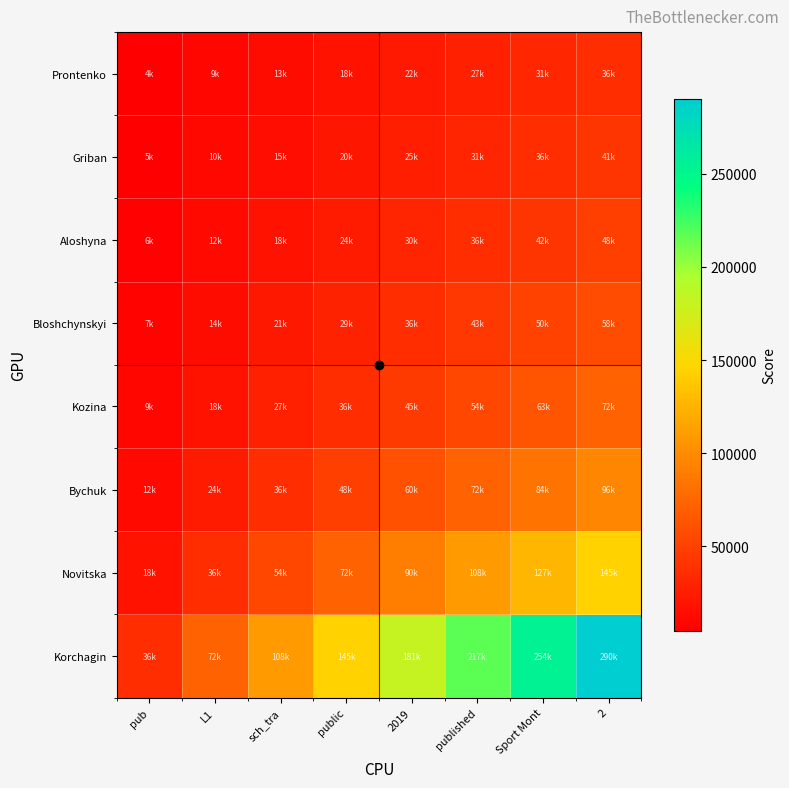

Which has a higher value, published or sch_tra?

published